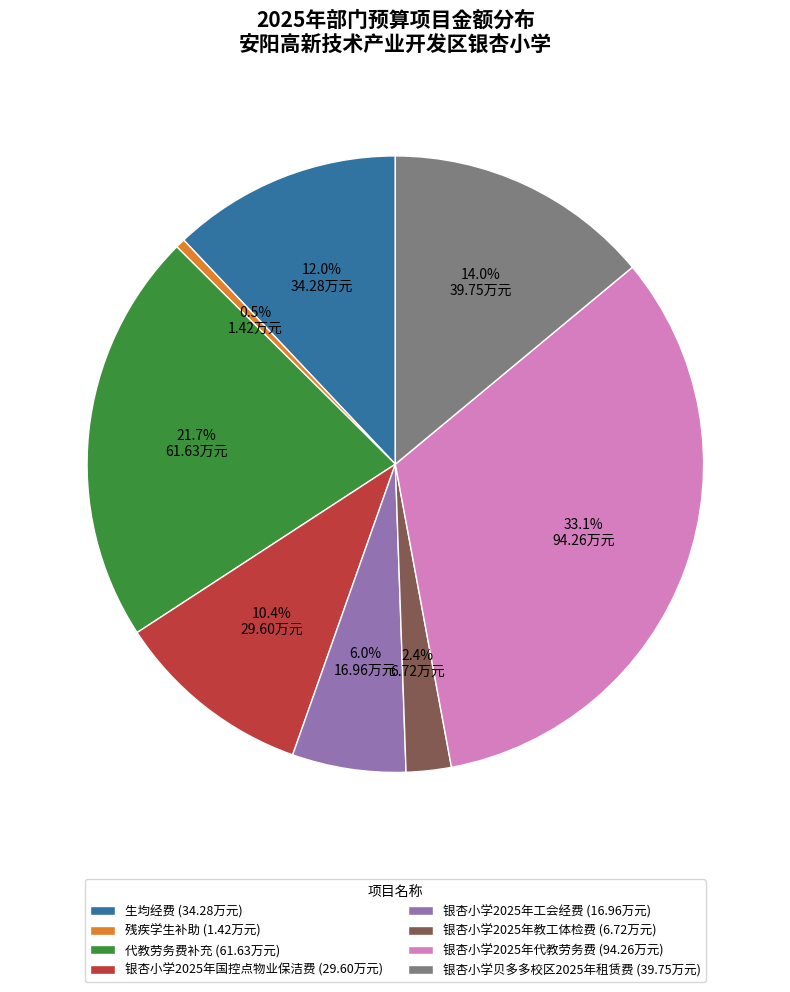

How many slices are in this pie chart?

8